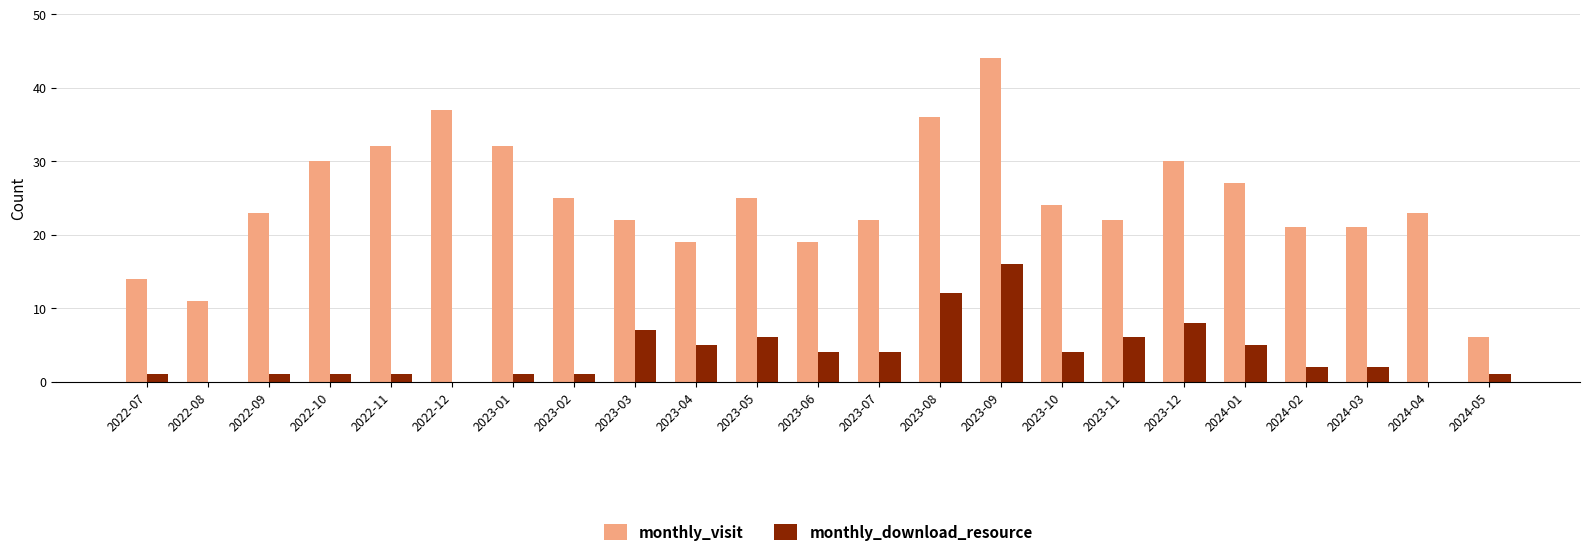

Reading left to right, transcribe all the data shown in this chart.

monthly_visit: 2022-07=14	2022-08=11	2022-09=23	2022-10=30	2022-11=32	2022-12=37	2023-01=32	2023-02=25	2023-03=22	2023-04=19	2023-05=25	2023-06=19	2023-07=22	2023-08=36	2023-09=44	2023-10=24	2023-11=22	2023-12=30	2024-01=27	2024-02=21	2024-03=21	2024-04=23	2024-05=6
monthly_download_resource: 2022-07=1	2022-08=0	2022-09=1	2022-10=1	2022-11=1	2022-12=0	2023-01=1	2023-02=1	2023-03=7	2023-04=5	2023-05=6	2023-06=4	2023-07=4	2023-08=12	2023-09=16	2023-10=4	2023-11=6	2023-12=8	2024-01=5	2024-02=2	2024-03=2	2024-04=0	2024-05=1